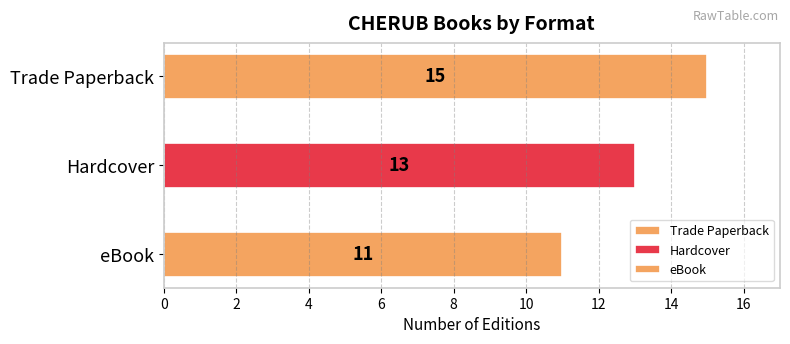

What is the label of the 2nd bar from the right?

Hardcover